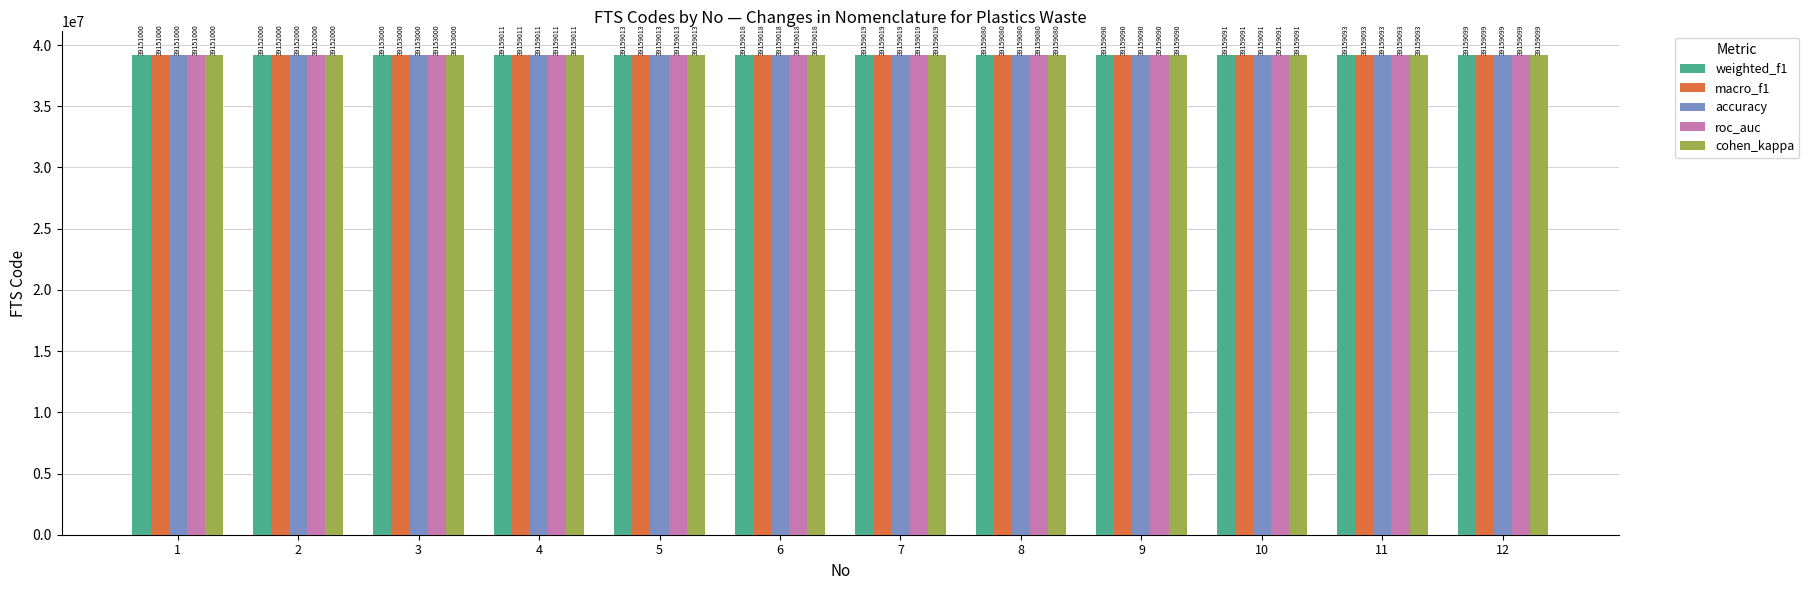

Reading left to right, extract all data points from this chart.

weighted_f1: 39151000	39152000	39153000	39159011	39159013	39159018	39159019	39159080	39159090	39159091	39159093	39159099
macro_f1: 39151000	39152000	39153000	39159011	39159013	39159018	39159019	39159080	39159090	39159091	39159093	39159099
accuracy: 39151000	39152000	39153000	39159011	39159013	39159018	39159019	39159080	39159090	39159091	39159093	39159099
roc_auc: 39151000	39152000	39153000	39159011	39159013	39159018	39159019	39159080	39159090	39159091	39159093	39159099
cohen_kappa: 39151000	39152000	39153000	39159011	39159013	39159018	39159019	39159080	39159090	39159091	39159093	39159099